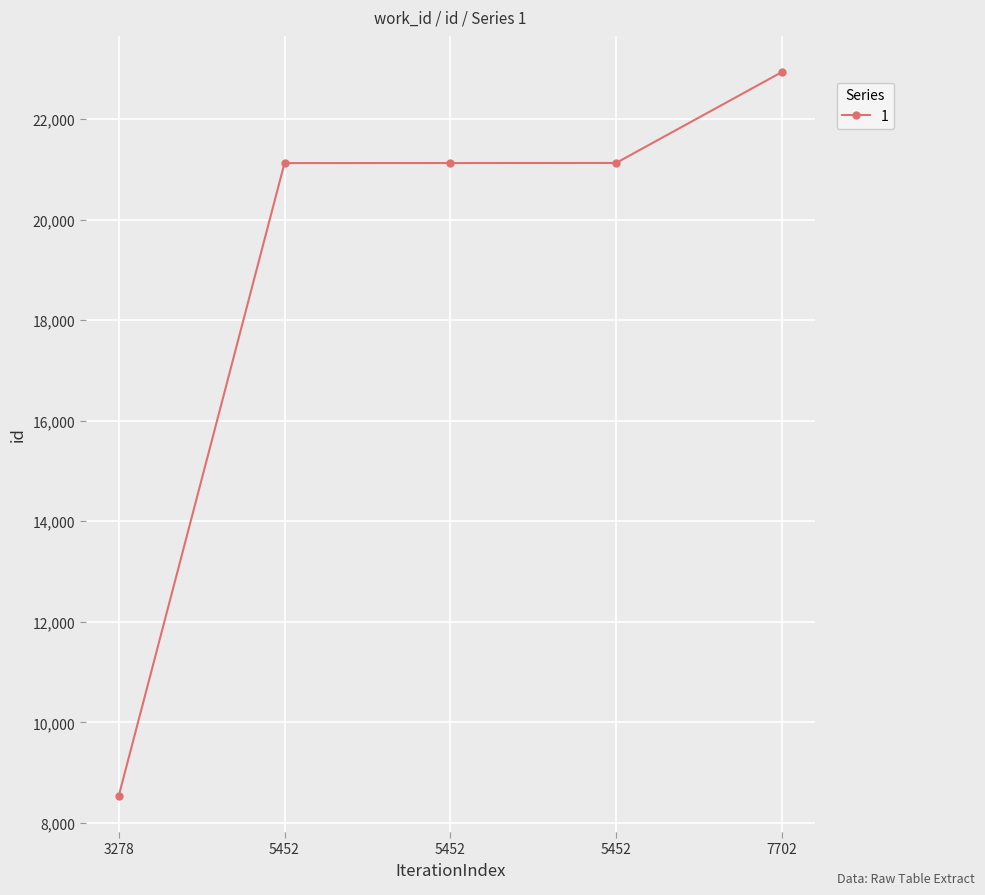

What is the sum of all values?

94852